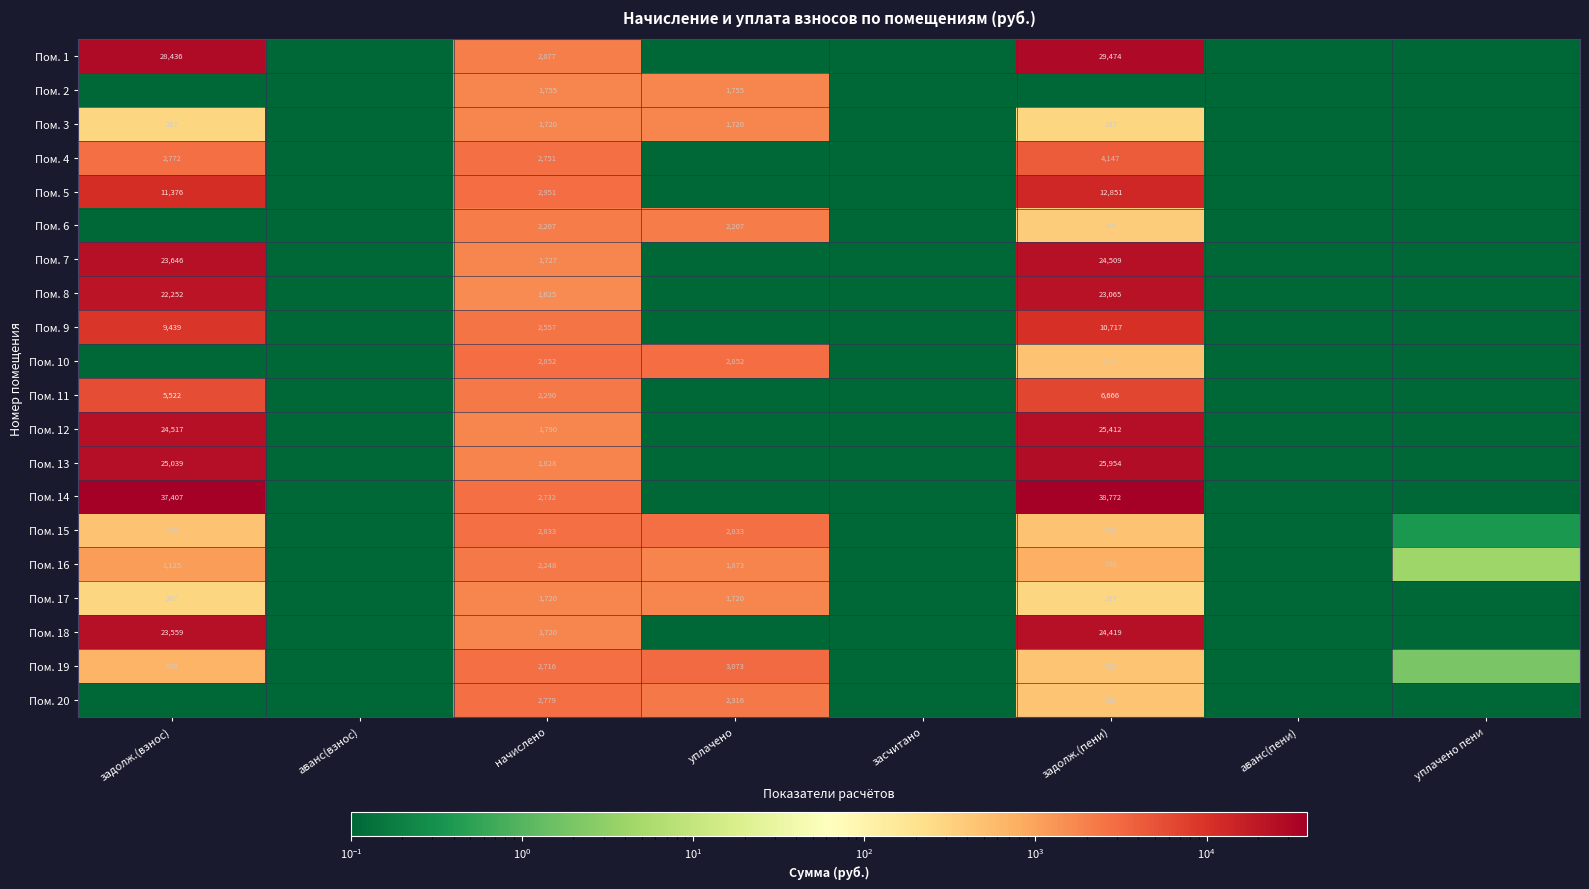

What is the difference between the maximum and minimum values in the Пом. 8 series?

23064.8